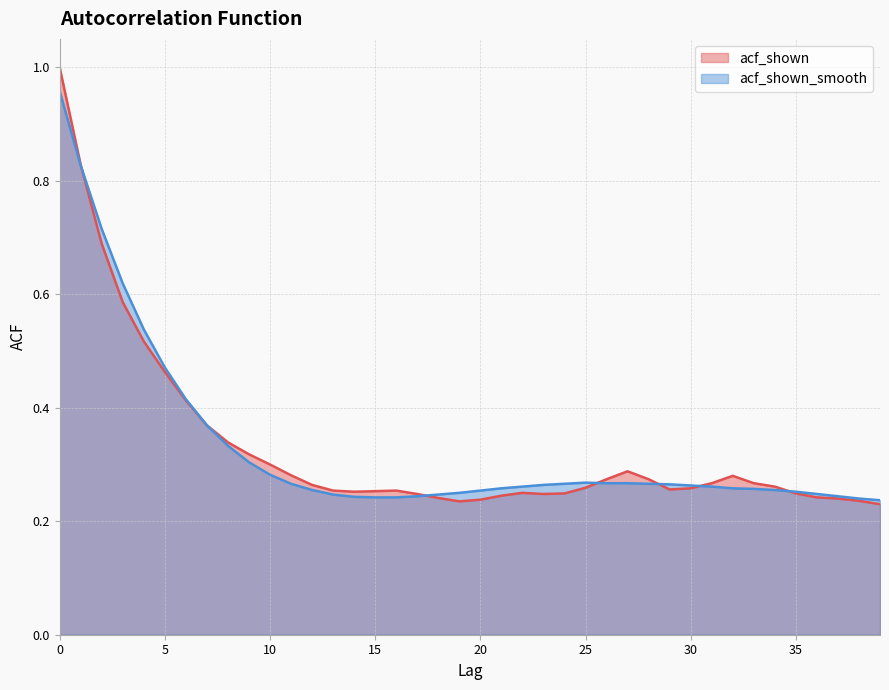

How many acf_shown values are between 0 and 1?

40